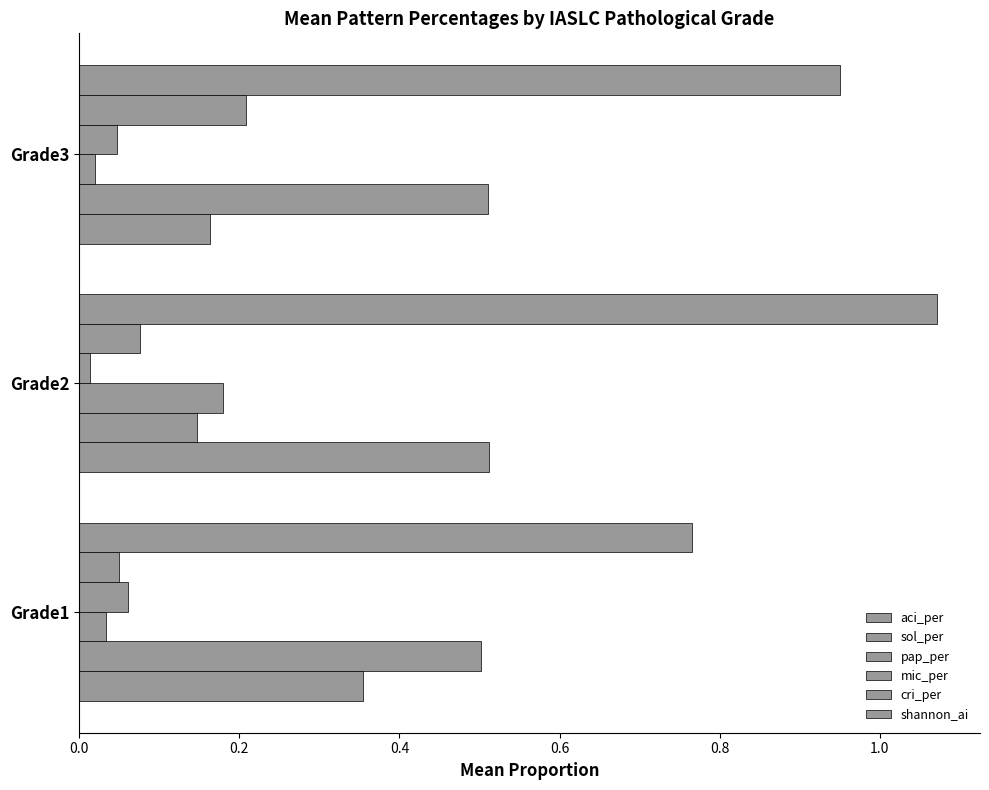

How many distinct data groups are displayed?

6